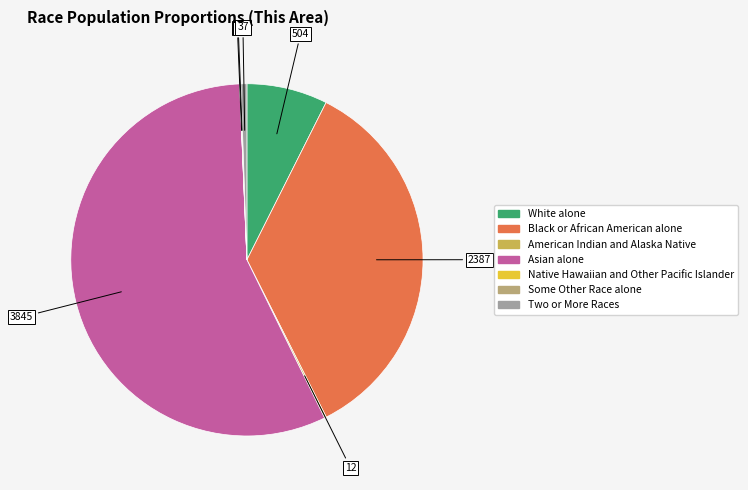

Is it true that Two or More Races is 1% of the pie?

True